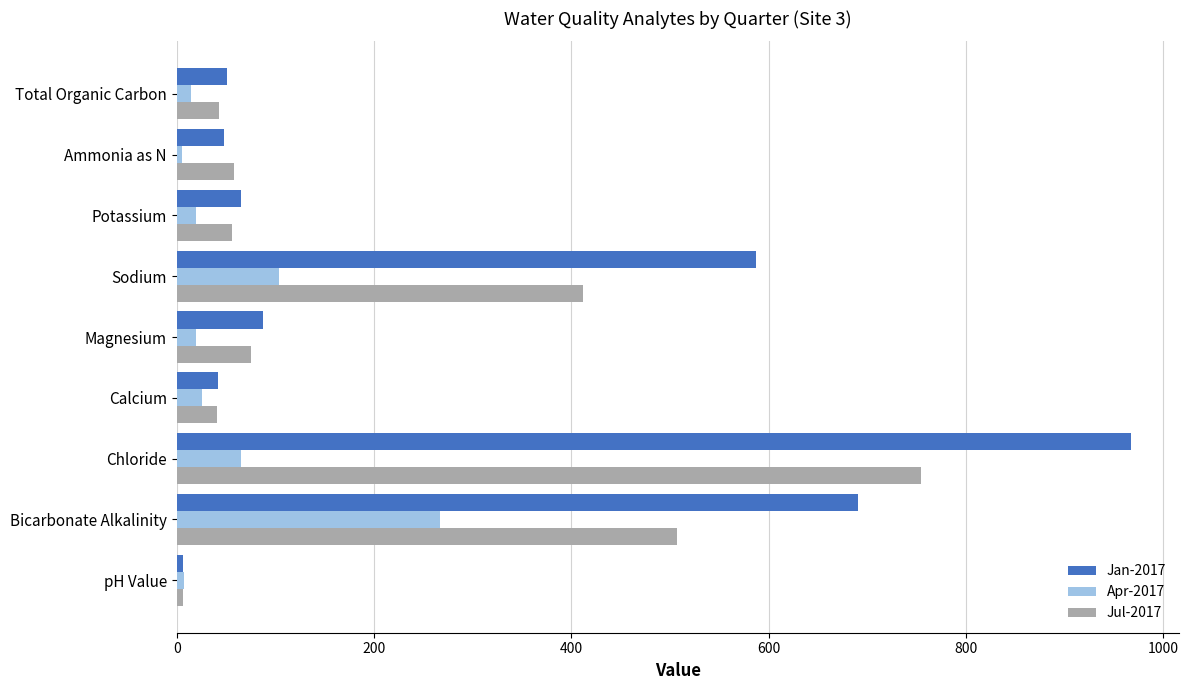

Count the number of categories in the chart.

9